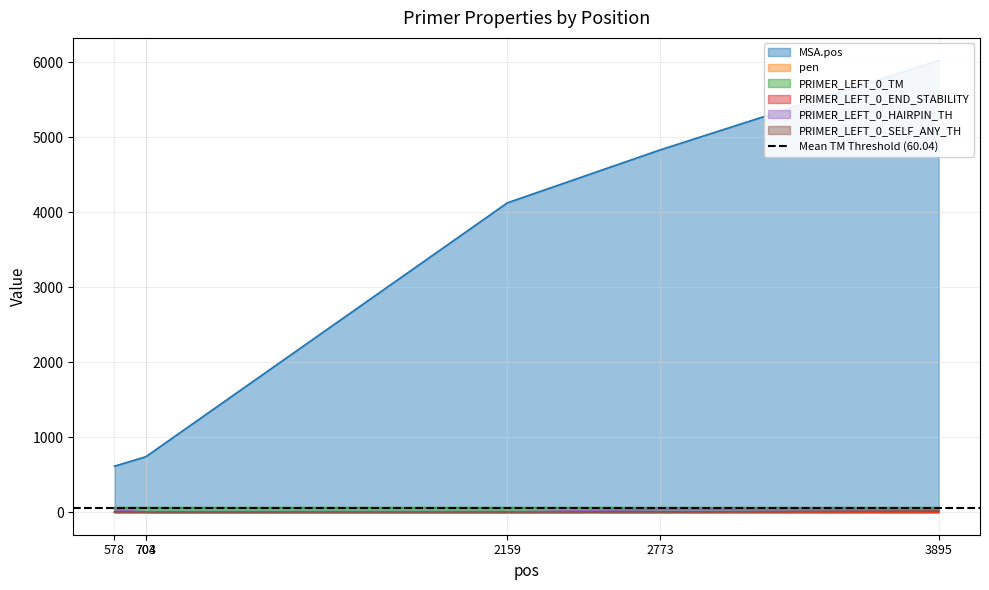

Rank the series at 578 from lowest to highest value.

PRIMER_LEFT_0_SELF_ANY_TH, pen, PRIMER_LEFT_0_END_STABILITY, PRIMER_LEFT_0_HAIRPIN_TH, PRIMER_LEFT_0_TM, MSA.pos